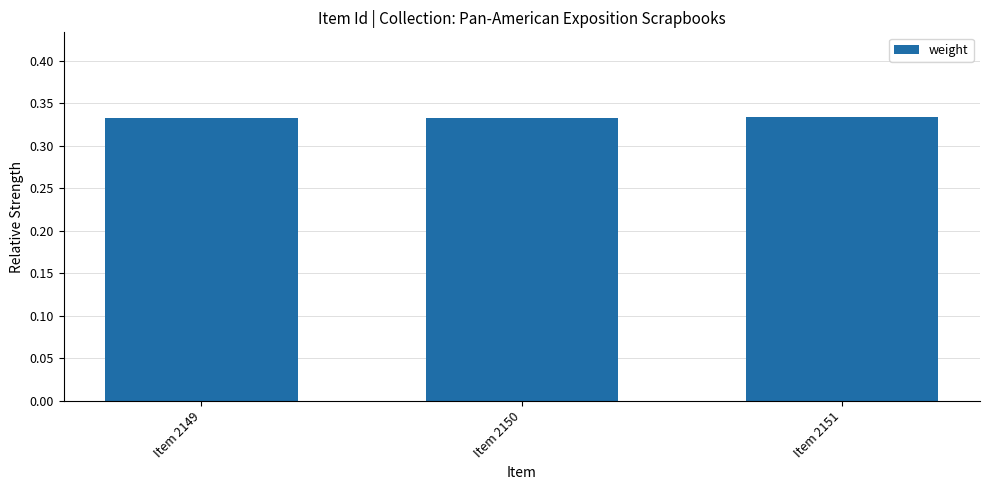

The chart shows a value of 0.2 at Item 2149. True or false?

False